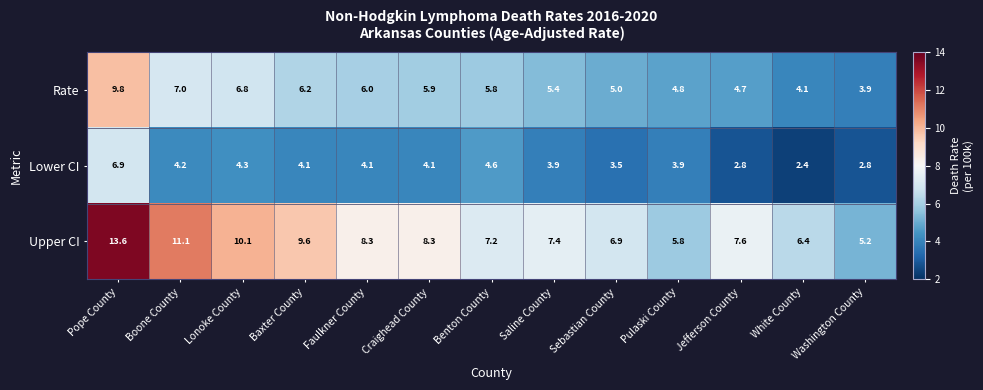

List the series in order of their overall mean, lowest first.

Lower CI, Rate, Upper CI